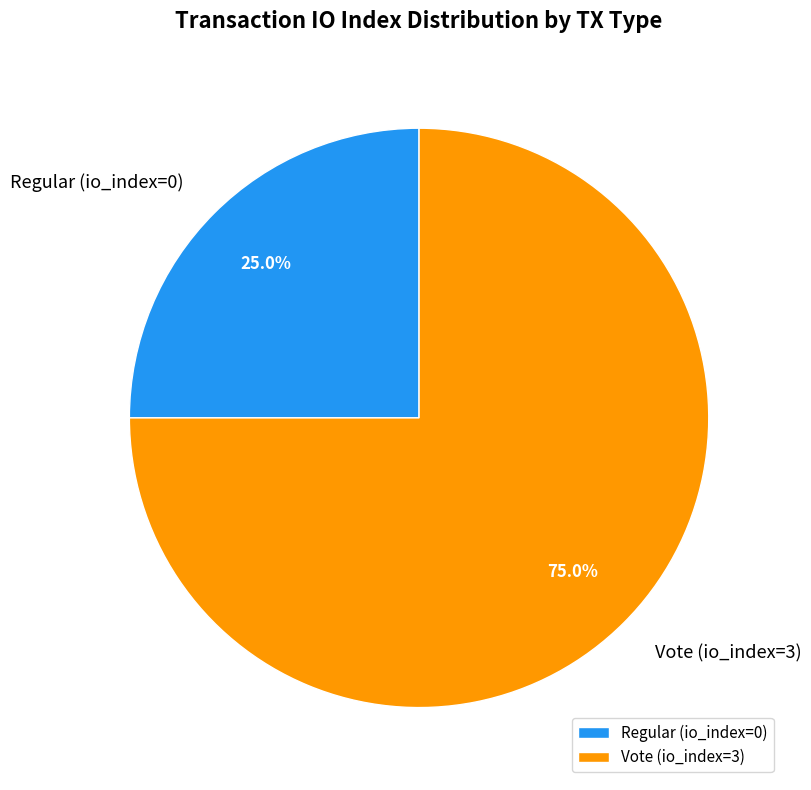

Count the number of slices in the pie.

2